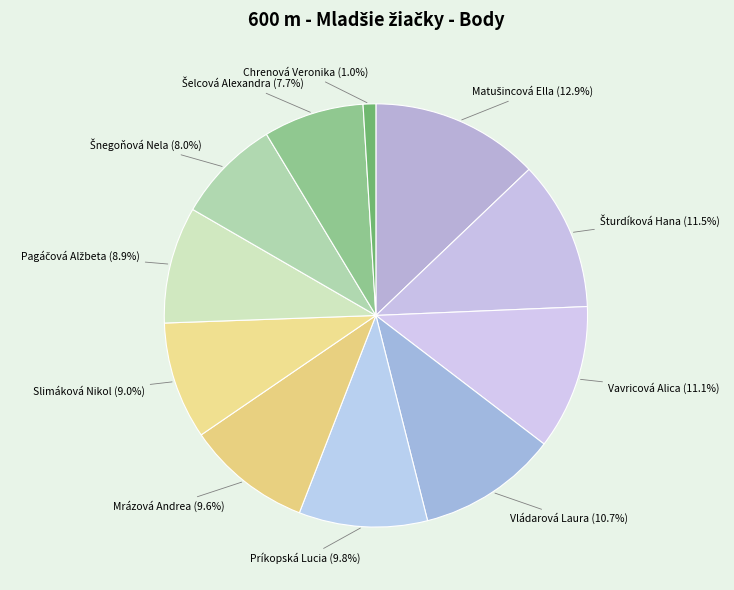

To the nearest percent, what is the difference between the largest and smallest slice percentages?

12%